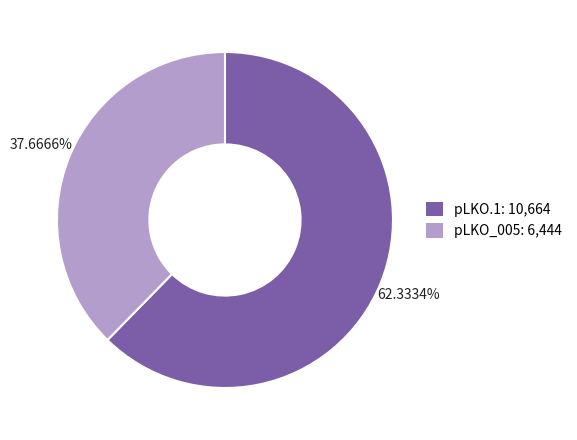

Is the sum of pLKO_005: 6,444 and pLKO.1: 10,664 greater than half?

Yes